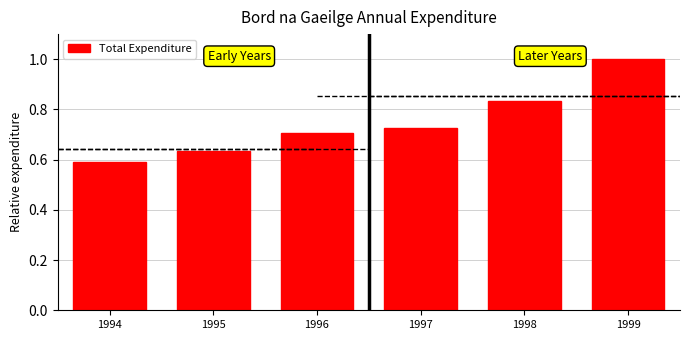

Which label corresponds to the smallest value in the chart?

1994